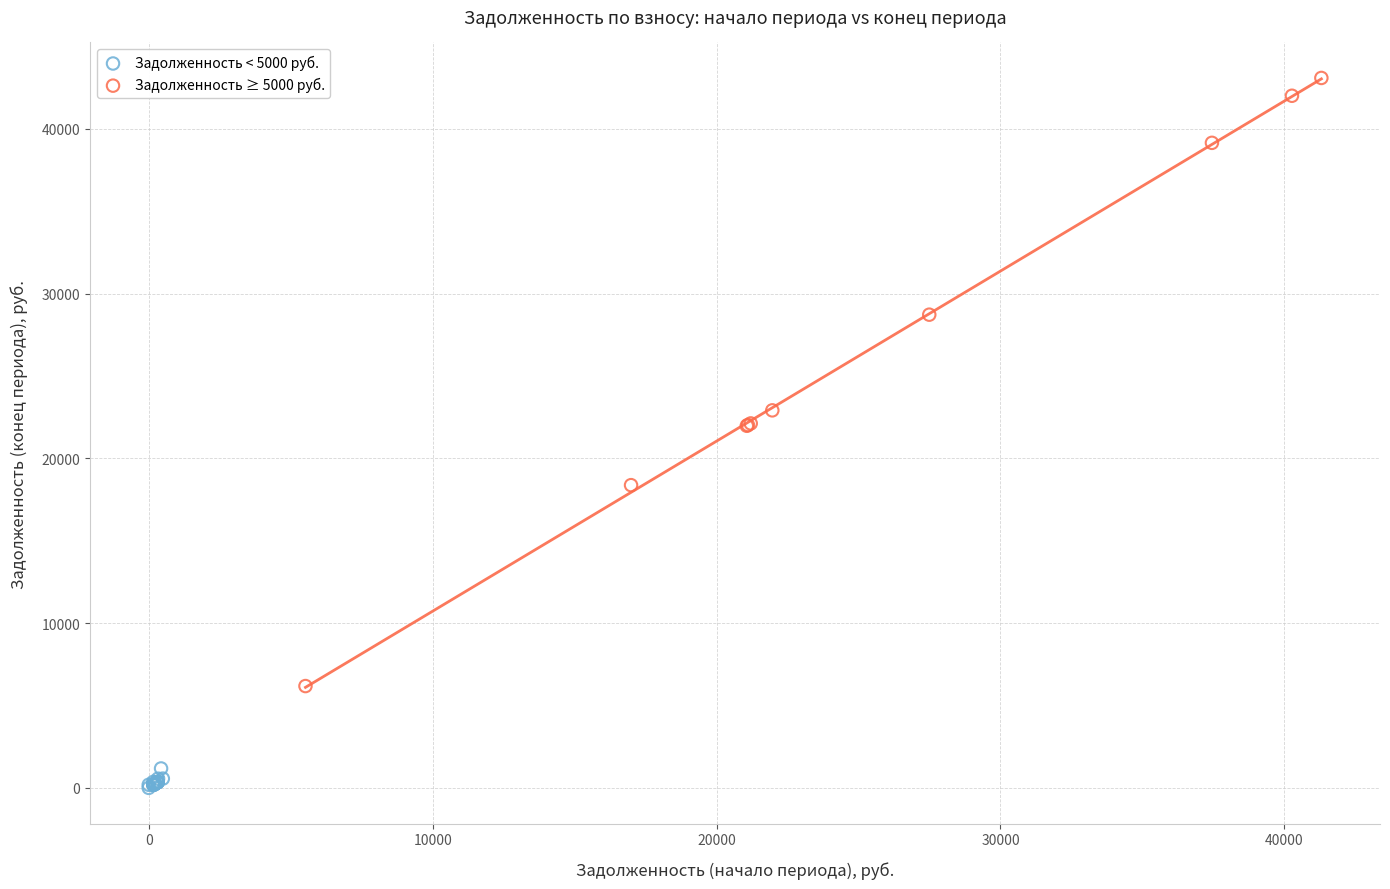

Which series has the widest spread of Y values?

Задолженность ≥ 5000 руб.